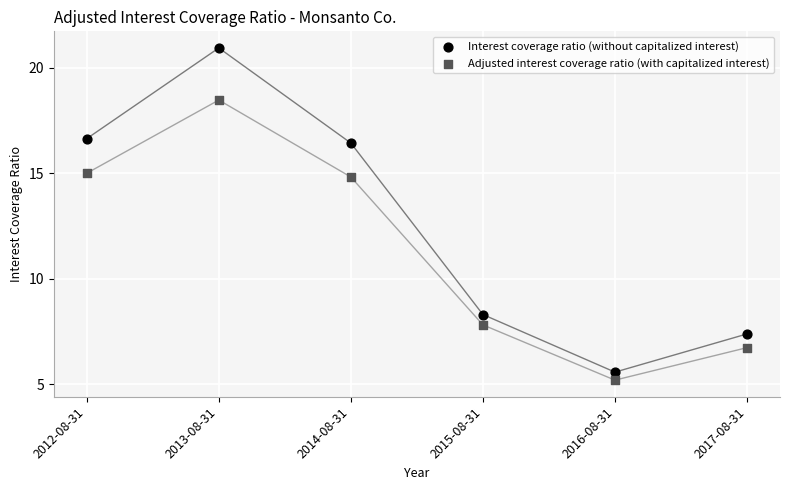

Which series reaches the minimum Y coordinate?

Adjusted interest coverage ratio (with capitalized interest)